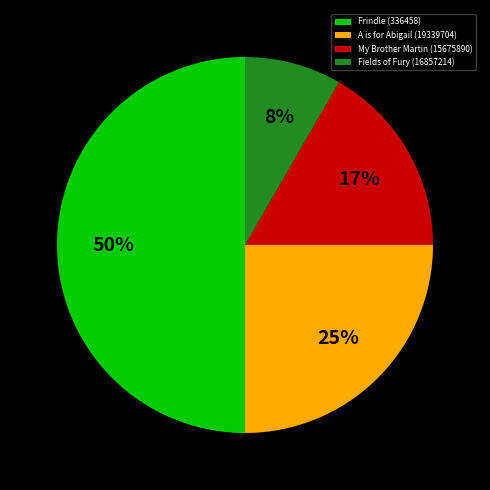

The My Brother Martin (15675890) slice represents 17% of the pie. True or false?

True